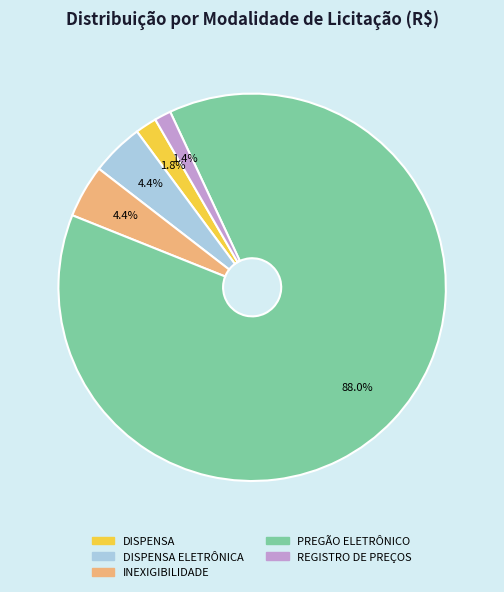

Does any single category account for the majority?

Yes